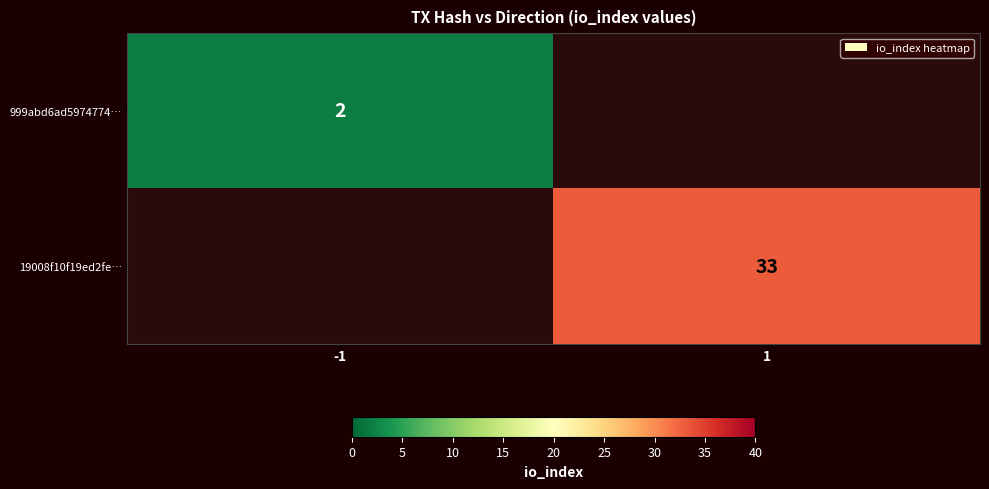

Is it true that 999abd6ad5974774… equals 2 at -1?

True